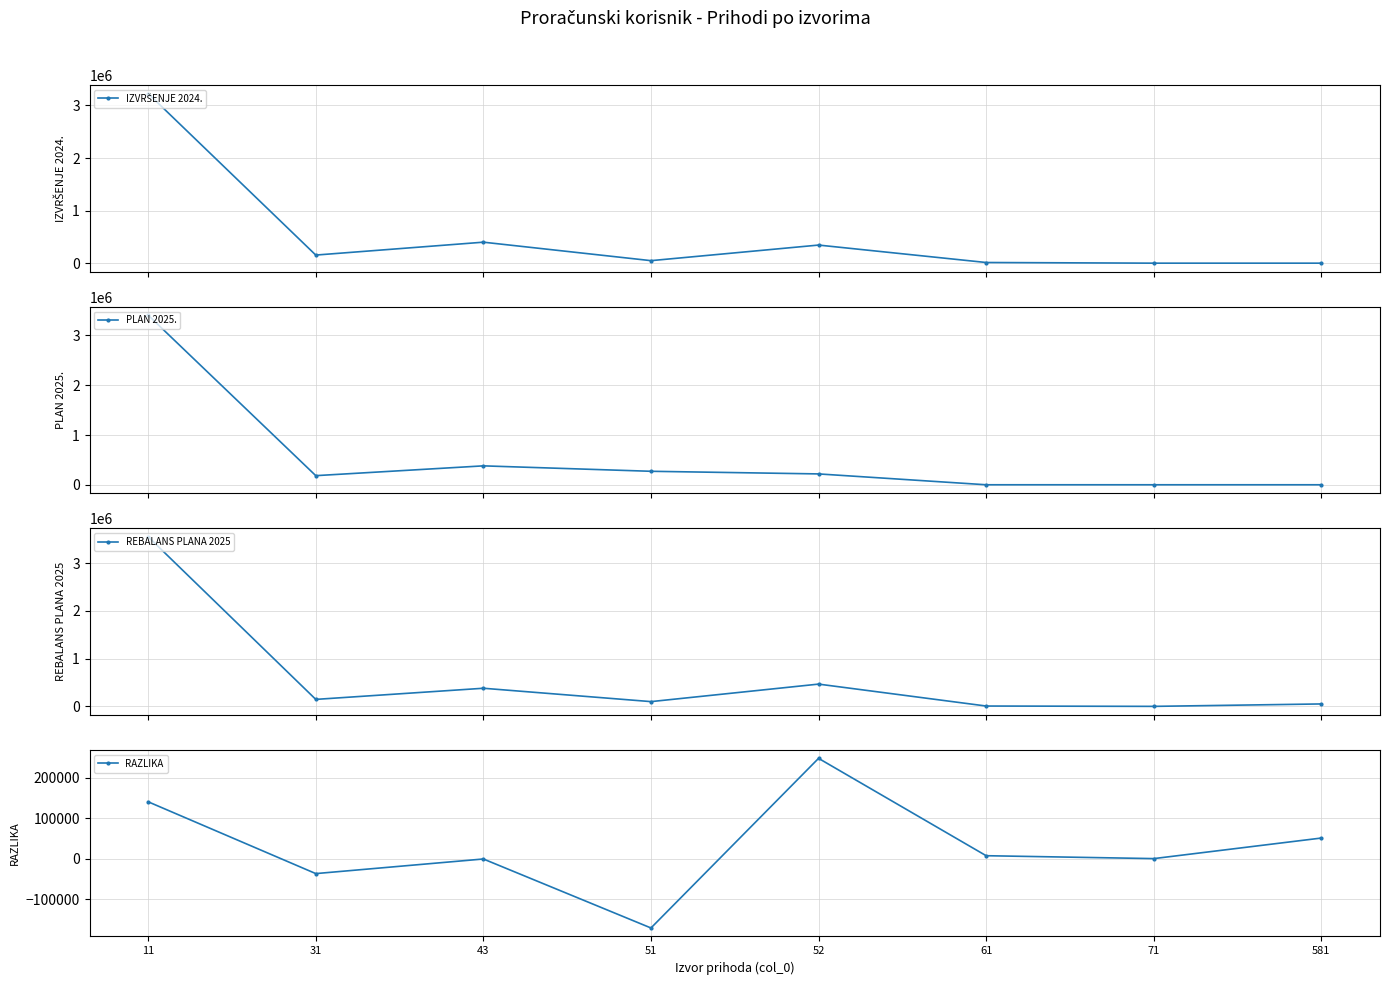

Reading right to left, list all the values displayed in this chart.

IZVRŠENJE 2024.: 0.0	0.0	12601.0	344152.7	47803.0	399082.0	154028.0	3225794.1
PLAN 2025.: 0.0	0.0	0.0	218105.0	270932.0	380105.0	183229.0	3408650.0
REBALANS PLANA 2025: 51317.0	500.0	7660.0	466307.0	100030.0	379662.0	146694.0	3549506.0
RAZLIKA: 51317.0	500.0	7660.0	248202.0	-170902.0	-443.0	-36535.0	140856.0